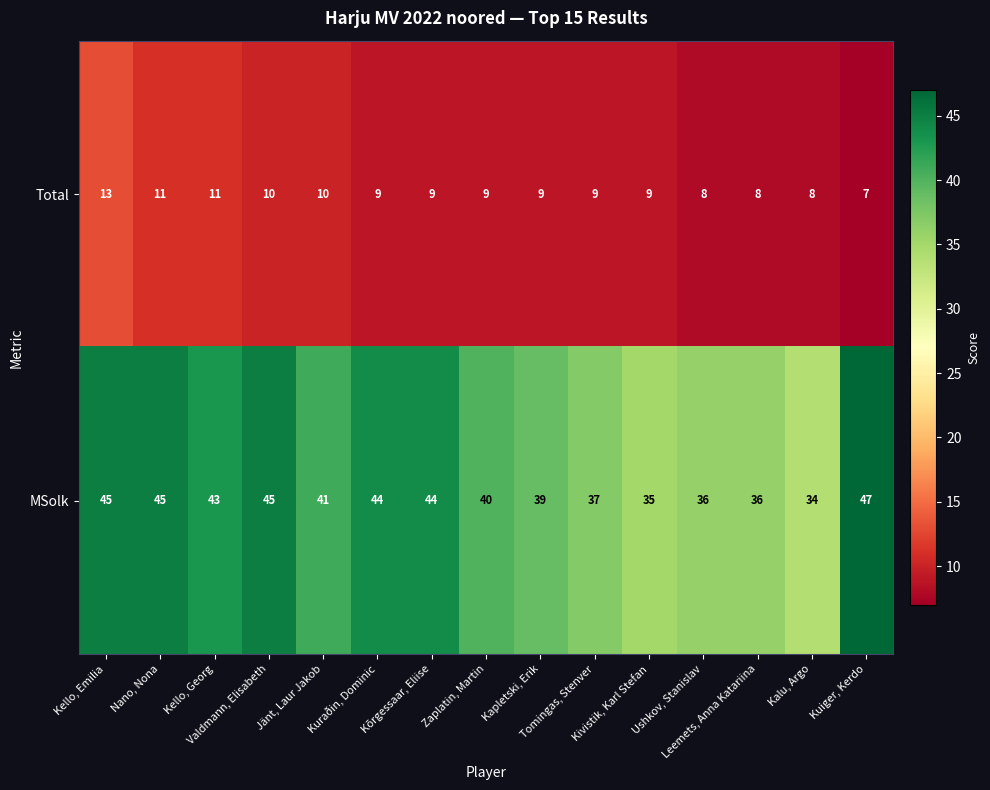

List the series in order of their overall mean, lowest first.

Total, MSolk